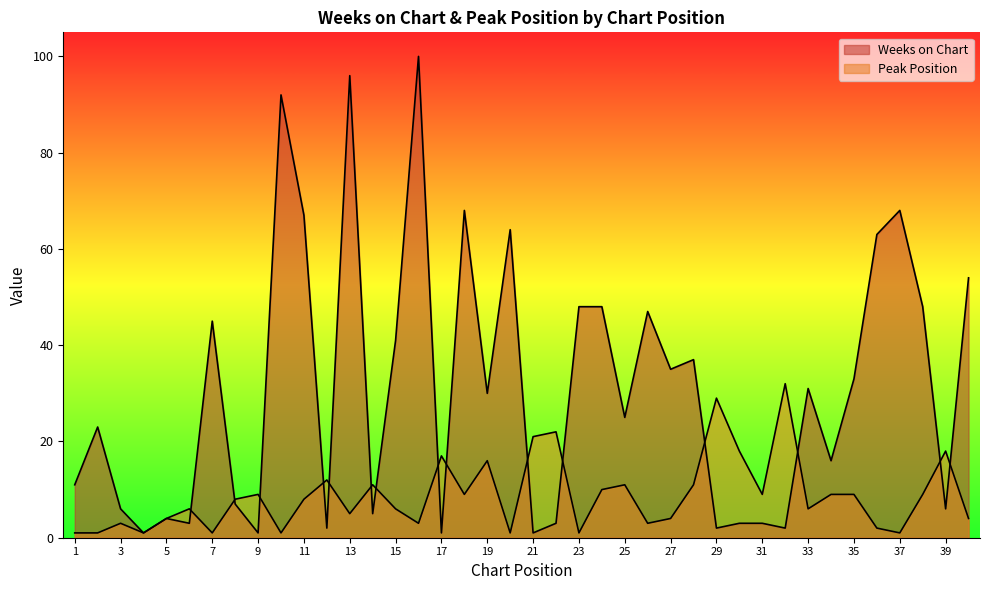

Which series has the widest spread of values?

Weeks on Chart